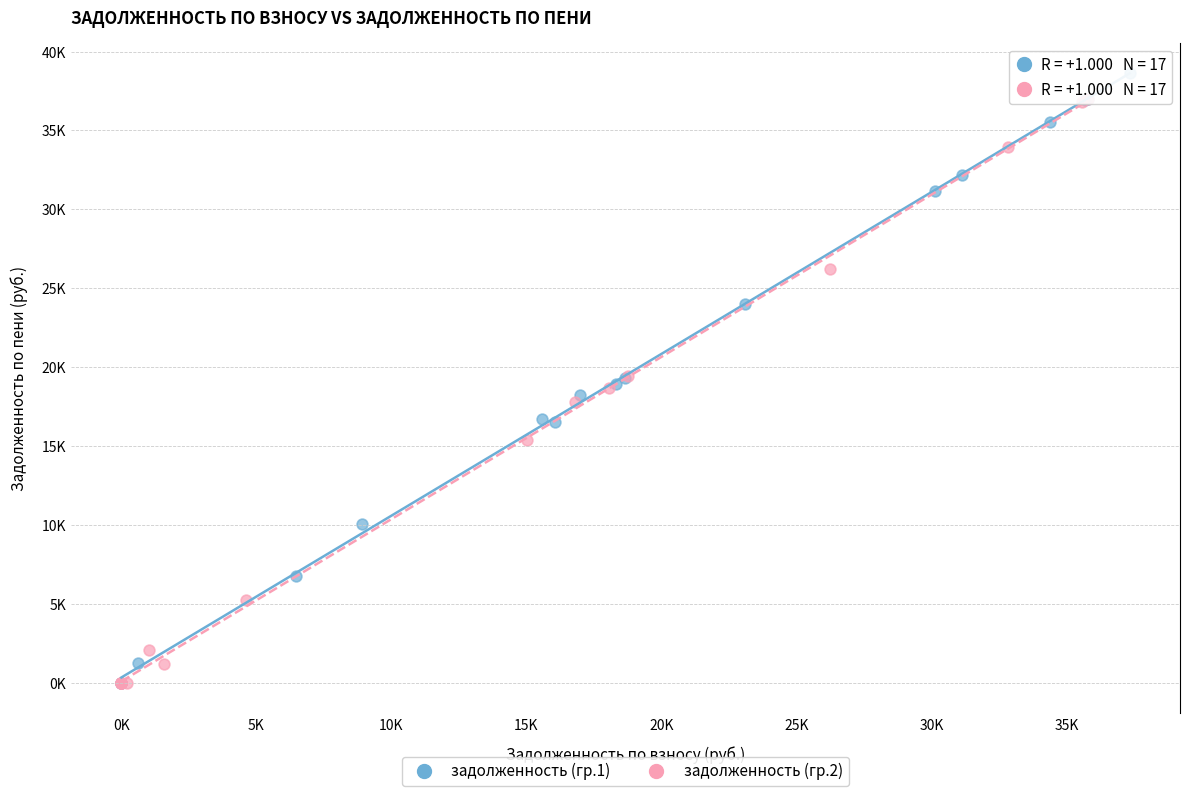

Which series has the largest Y range (max minus min)?

задолженность (гр.1)